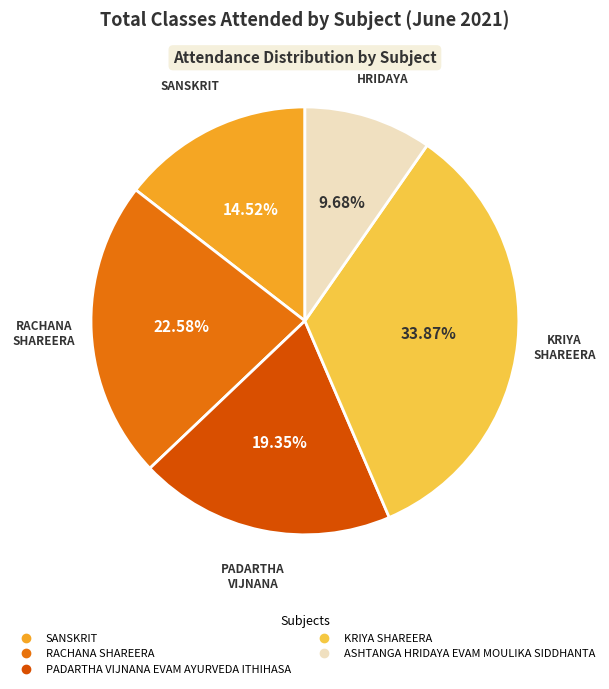

Combined, what portion of the pie is SANSKRIT and ASHTANGA HRIDAYA EVAM MOULIKA SIDDHANTA?

24.2%